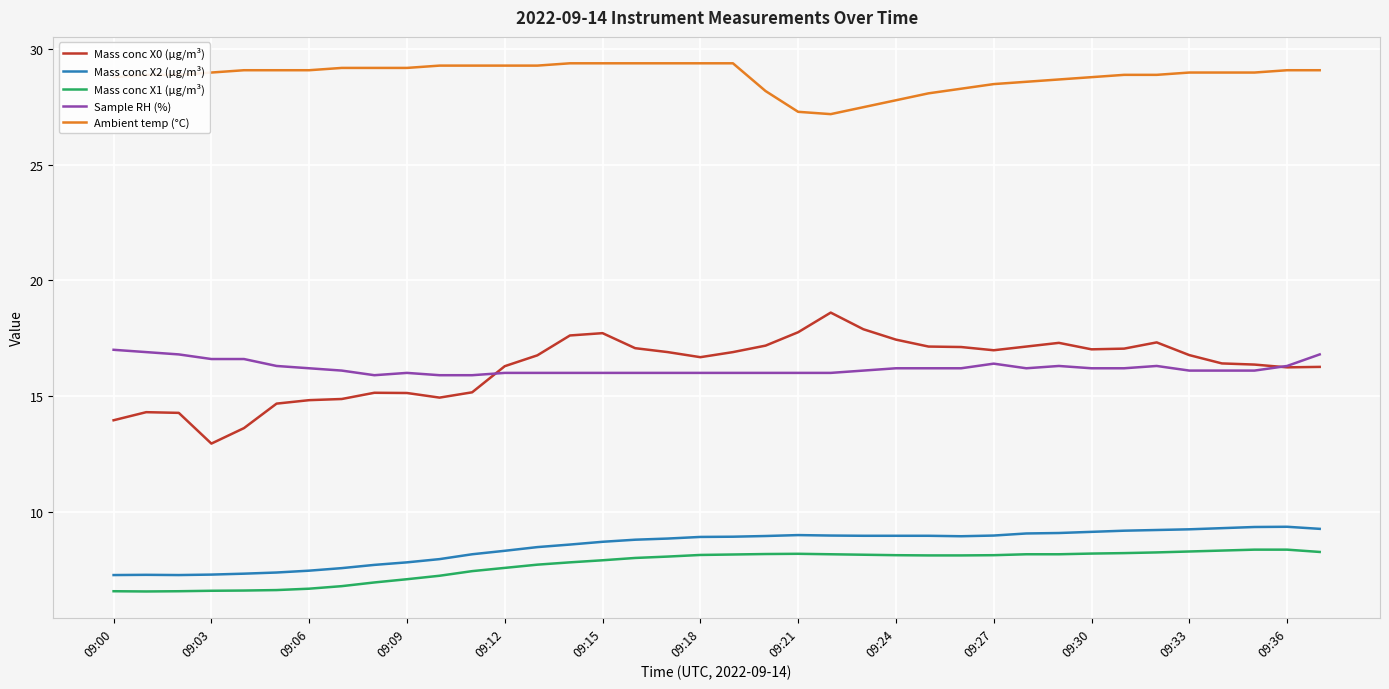

What is the lowest value of the Mass conc X1 (μg/m³) series?

6.5